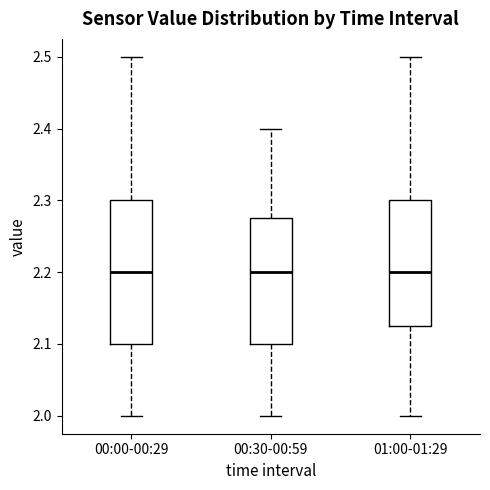

Reading left to right, read every box against the y-axis: the position of its median line, the range the box covers, and the ends of its whiskers. The values are not printed on the chart, so give them approximately, as read against the axis.

00:00-00:29: median 2.20, box 2.10 to 2.30, whiskers 2.00 to 2.50
00:30-00:59: median 2.20, box 2.10 to 2.28, whiskers 2.00 to 2.40
01:00-01:29: median 2.20, box 2.13 to 2.30, whiskers 2.00 to 2.50